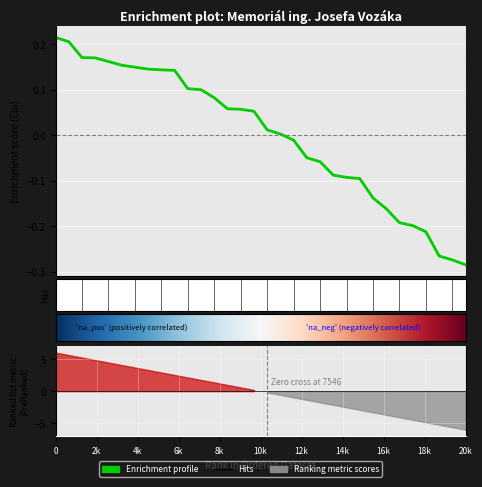

What is the approximate value at Bureš Vít?

0.2